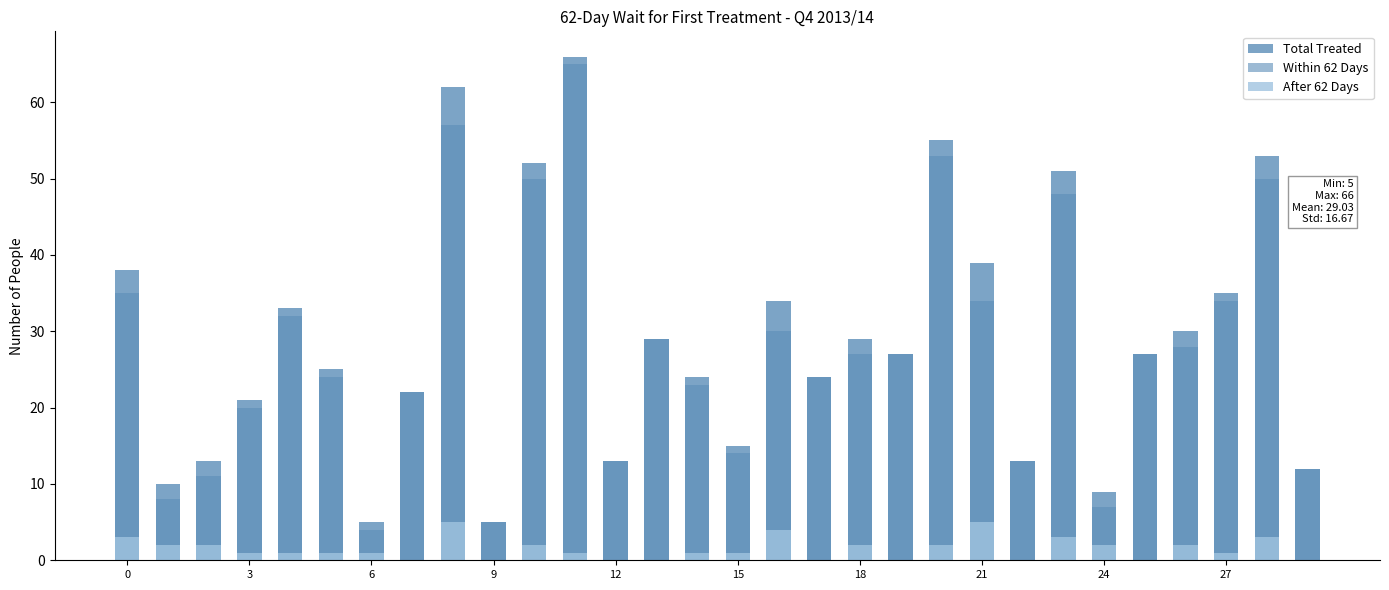

What is the average value of the After 62 Days series?

2